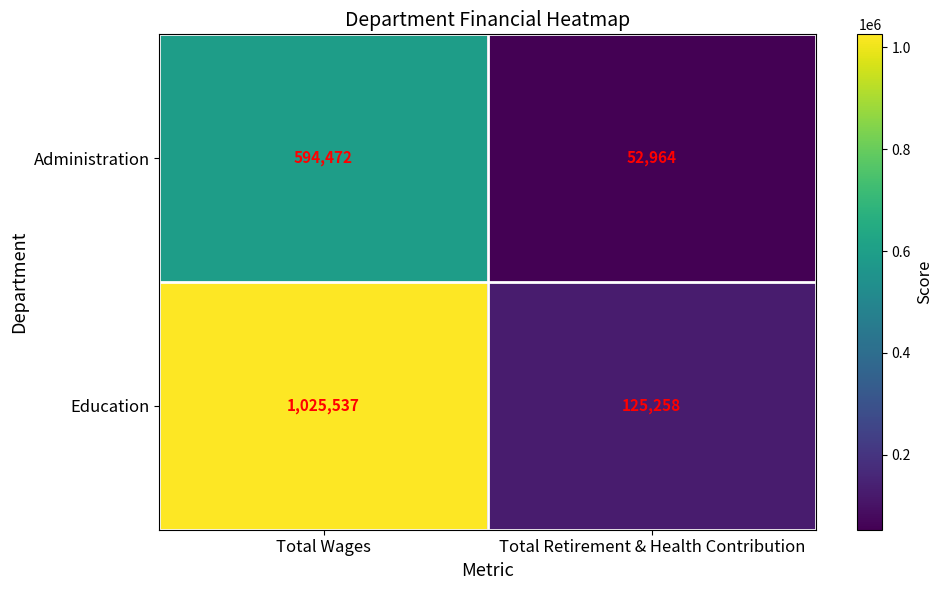

Which label corresponds to the largest value in the chart?

Total Wages